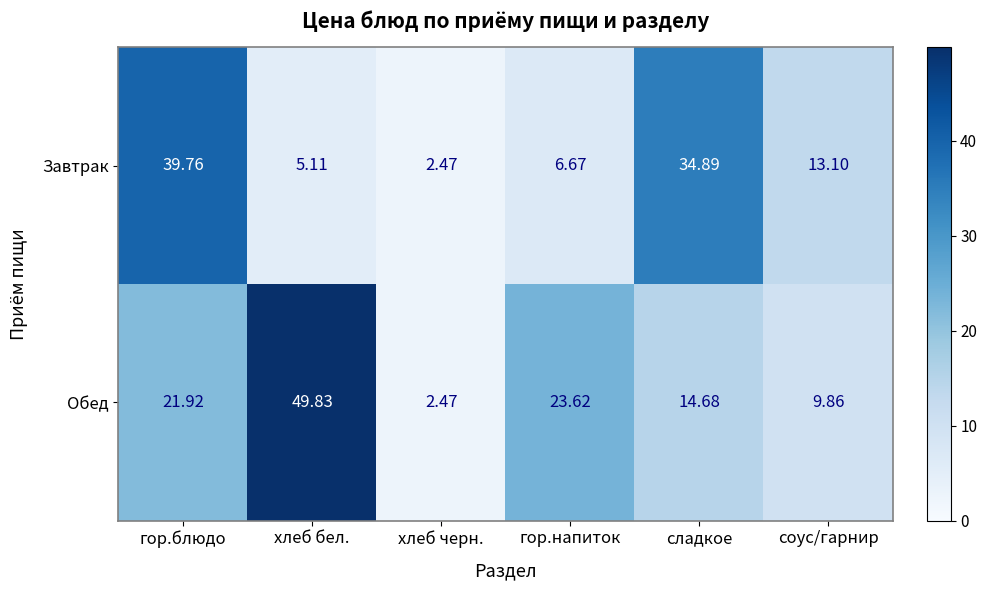

At which label does Завтрак reach its minimum?

хлеб черн.